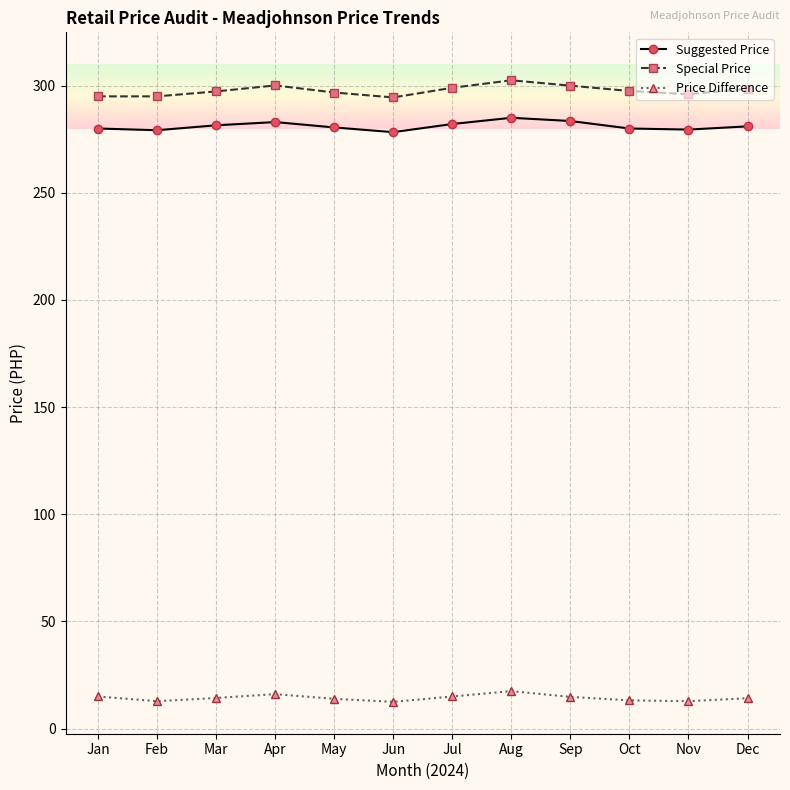

True or false: Price Difference and Special Price cross at least once.

False